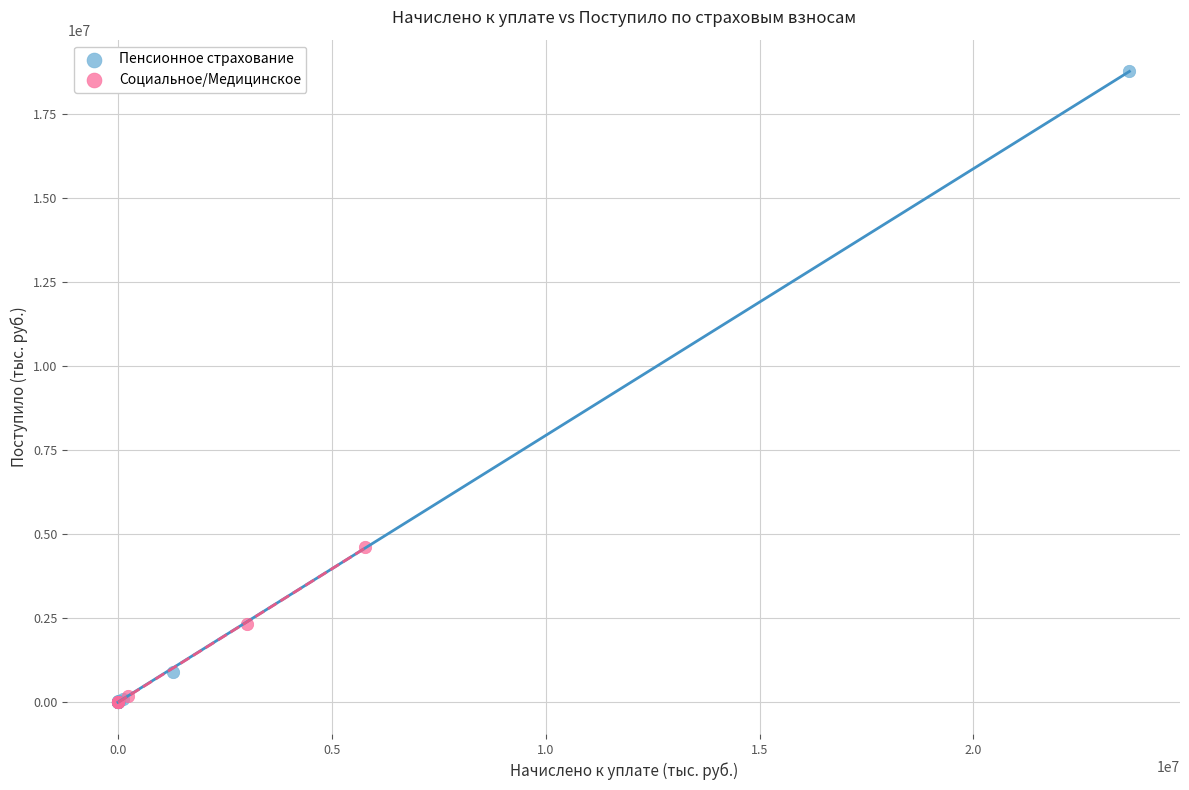

Which series has the widest spread of Y values?

Пенсионное страхование